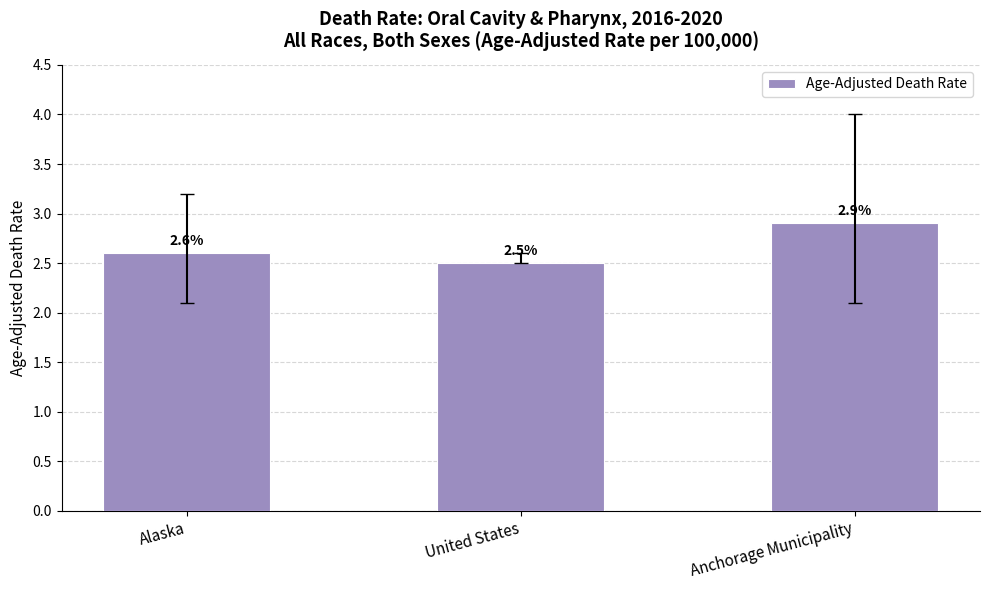

What is the difference between the maximum and second lowest values?

0.3